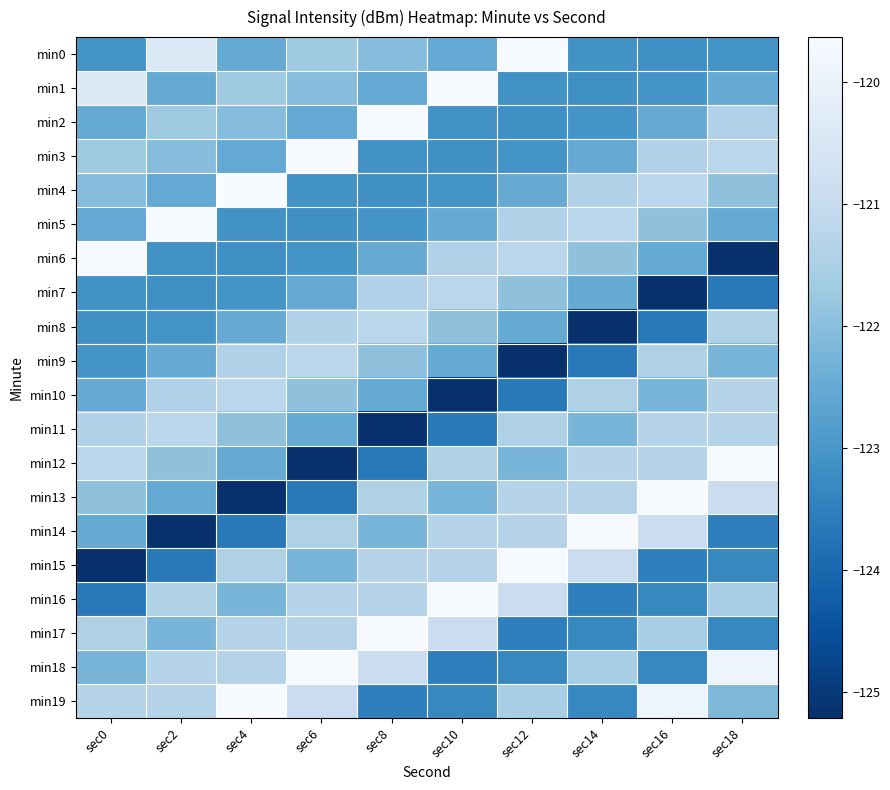

What is the difference between the highest and lowest values at sec18?

5.6